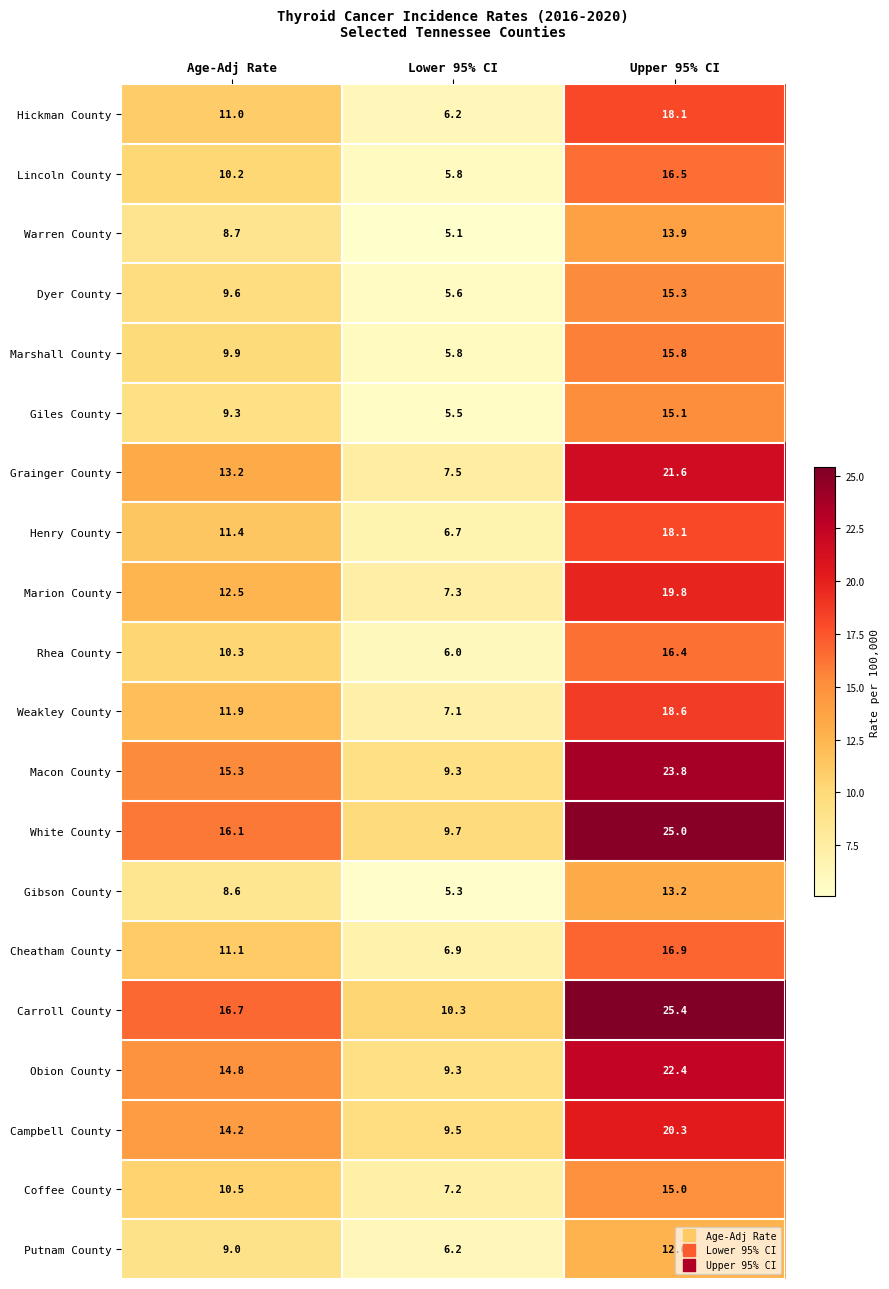

The Marion County series shows 27.4 at Upper 95% CI. True or false?

False